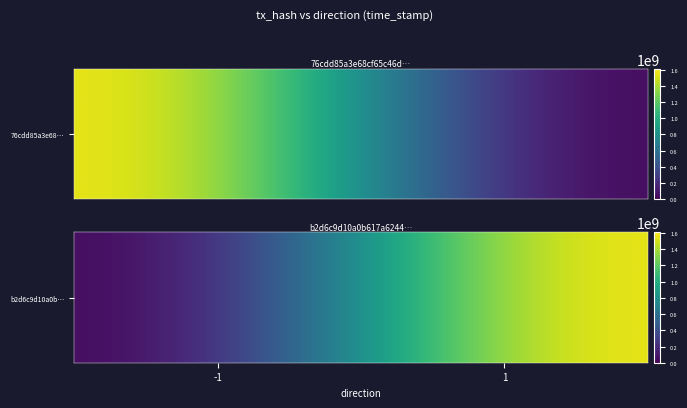

True or false: the data shows 2199127184 at 1.

False